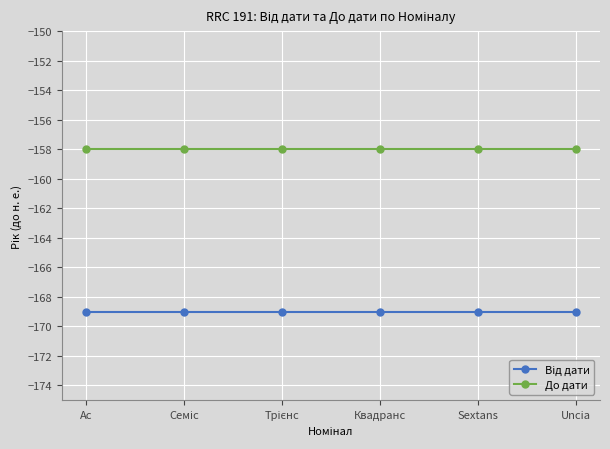

Is it true that До дати equals -100 at Sextans?

False